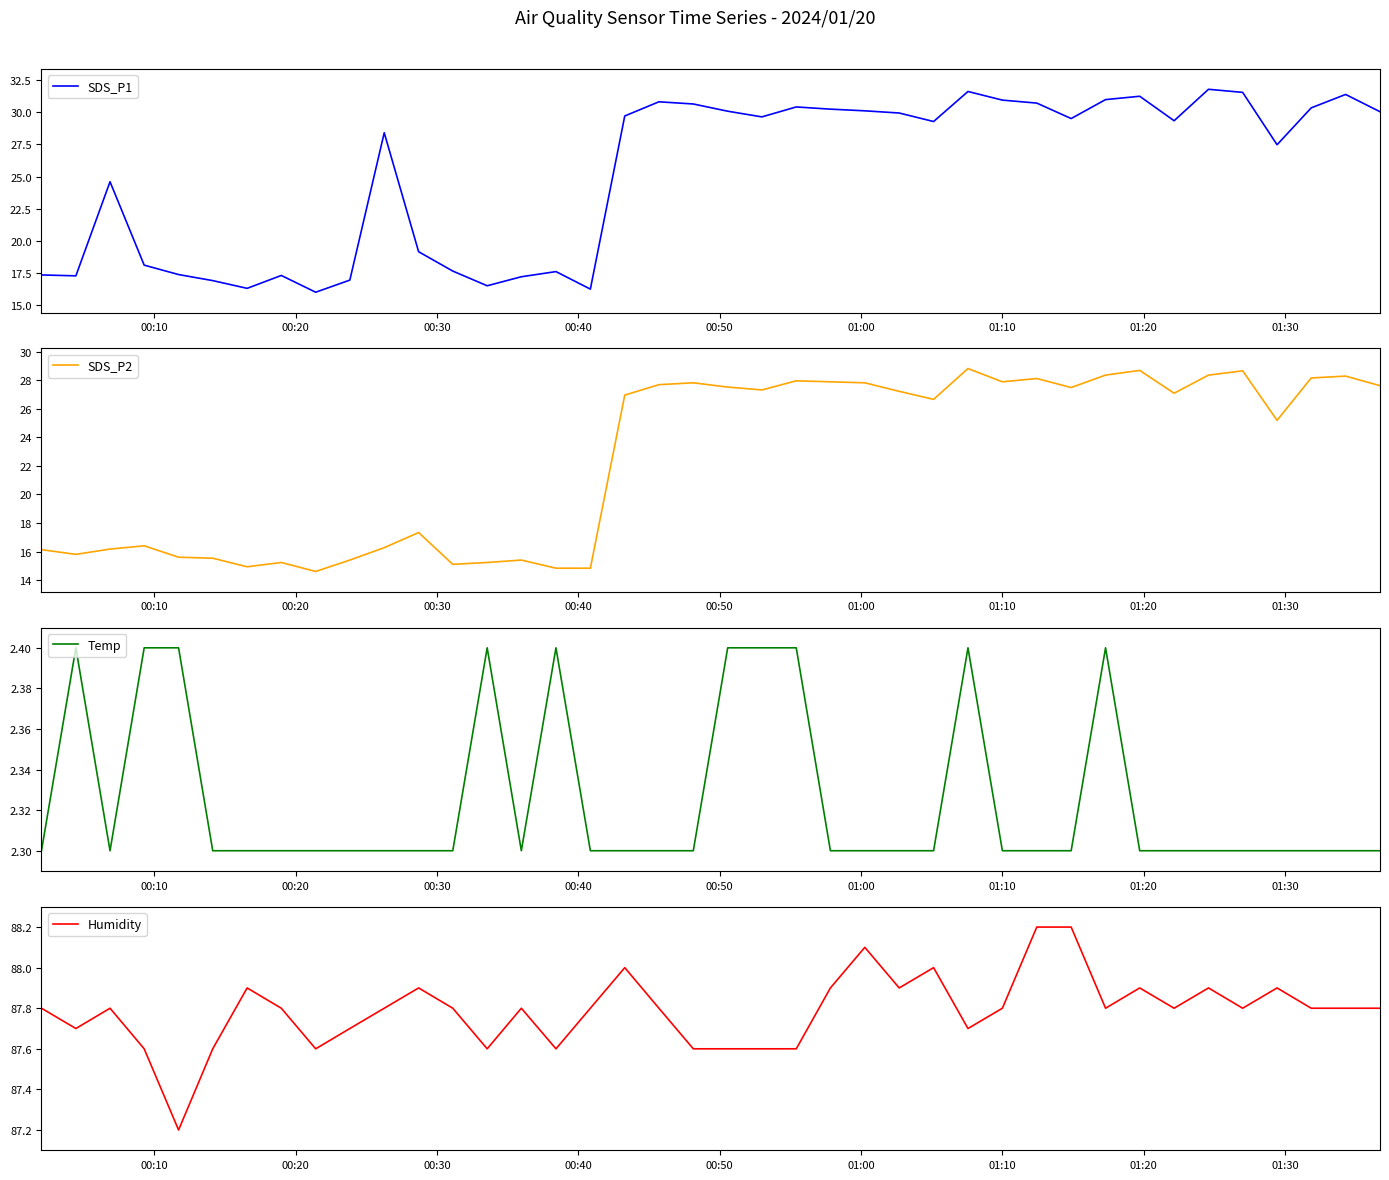

Is this an area chart (filled region under the line)?

No